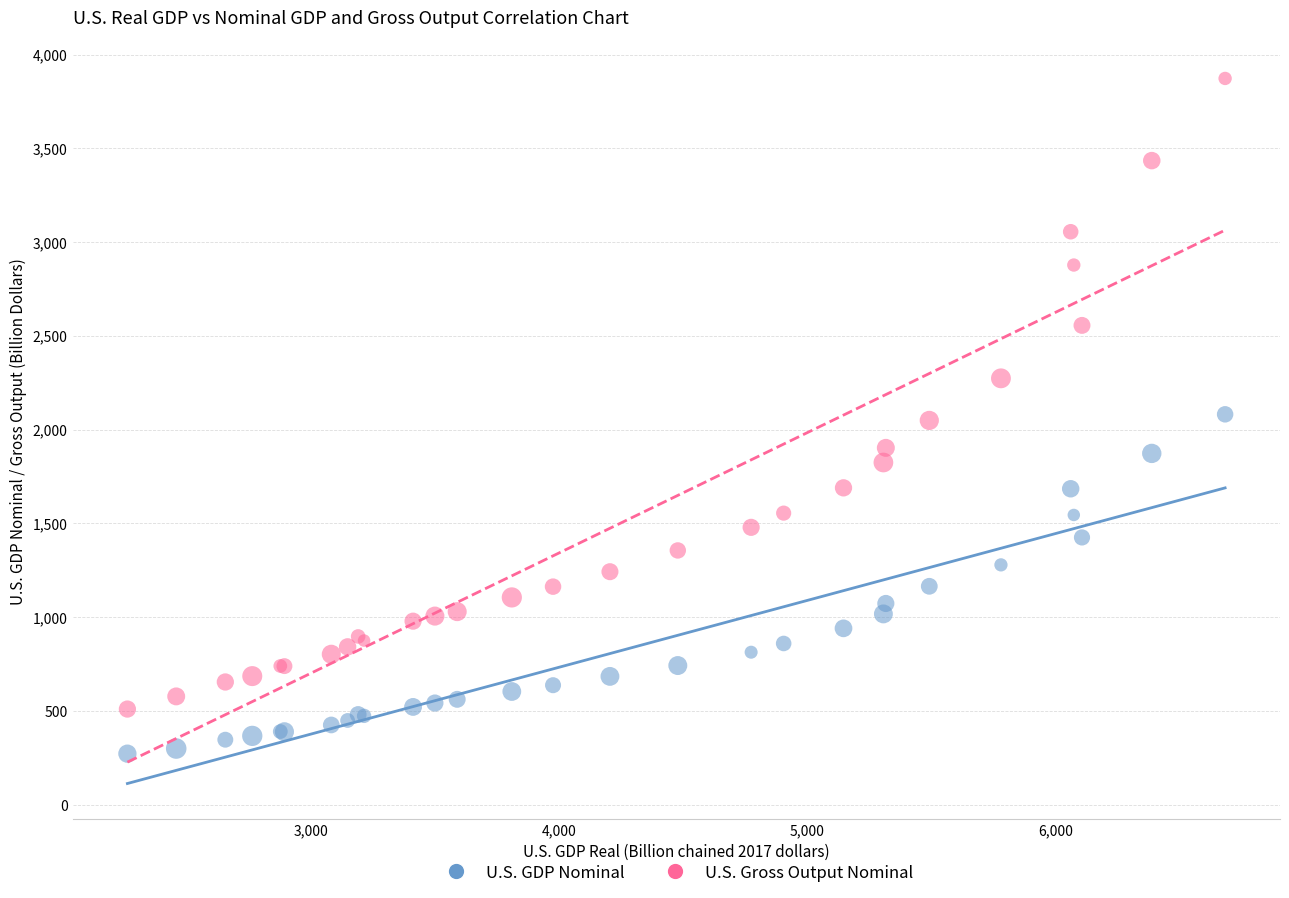

Which series has the largest Y range (max minus min)?

U.S. Gross Output Nominal